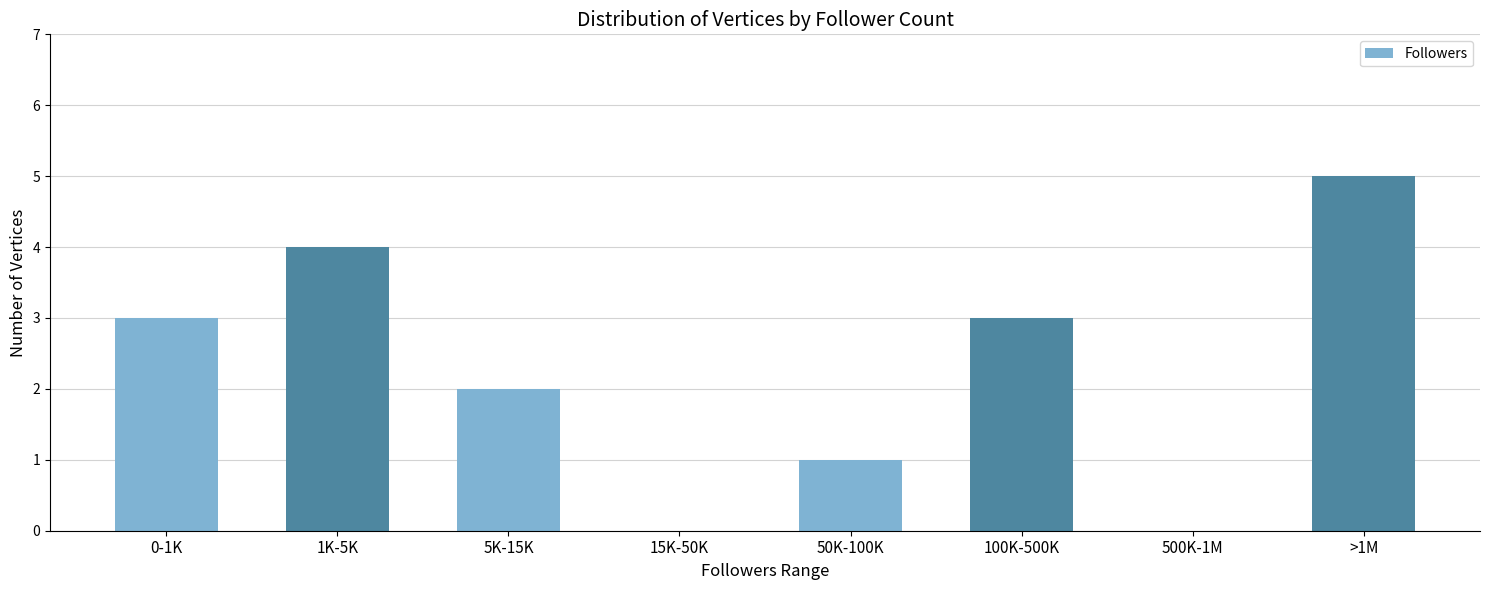

True or false: the data shows 5 at >1M.

True